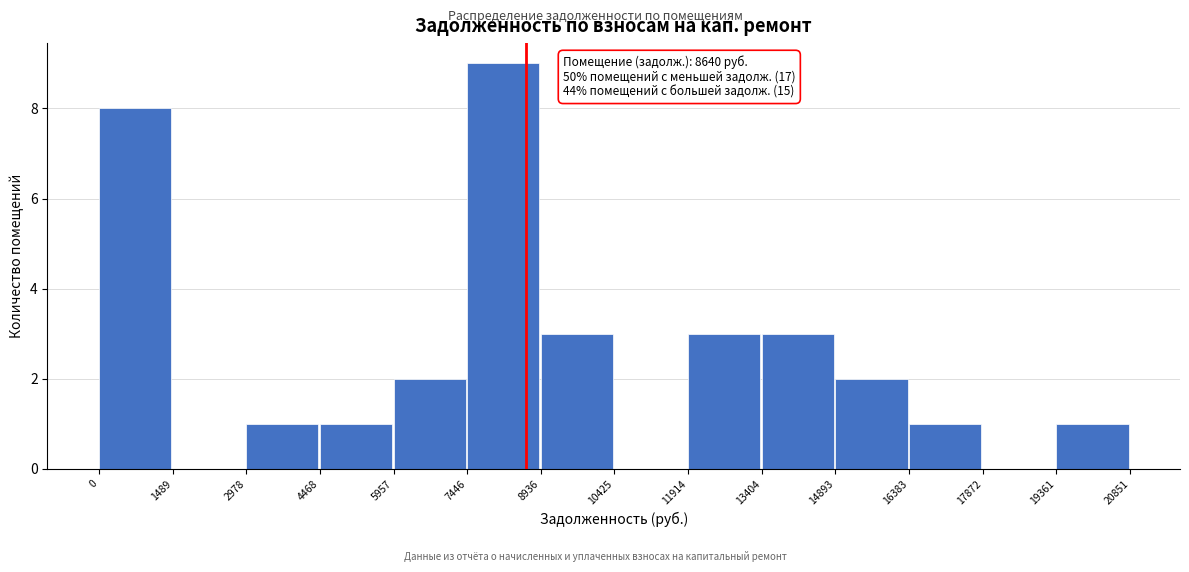

Which range on the x-axis has the tallest bar?

7446 to 8936